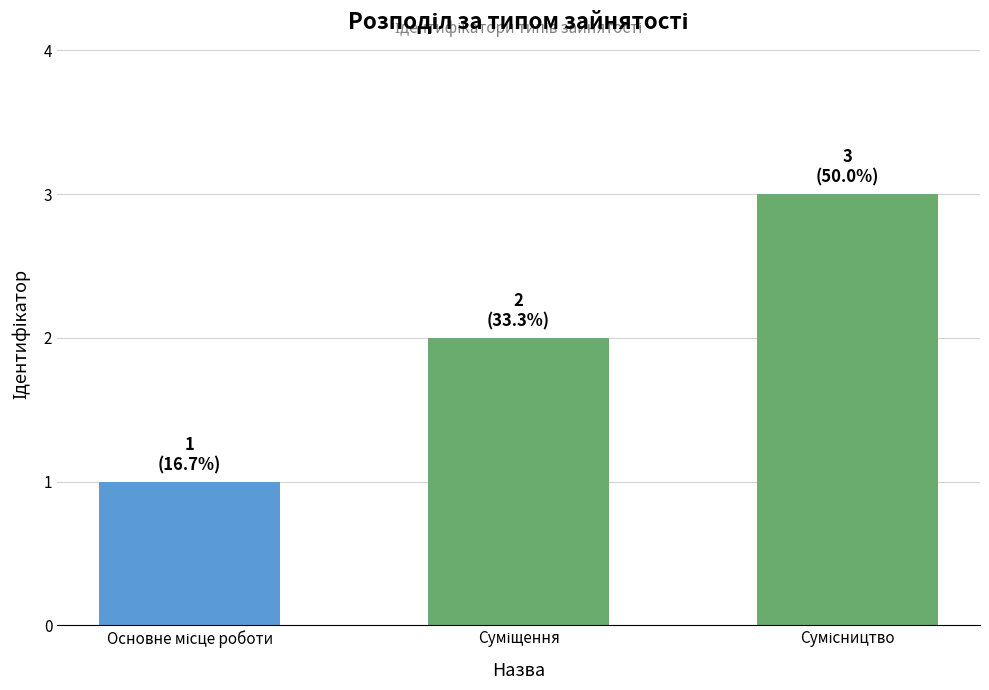

What is the maximum value shown in the chart?

3